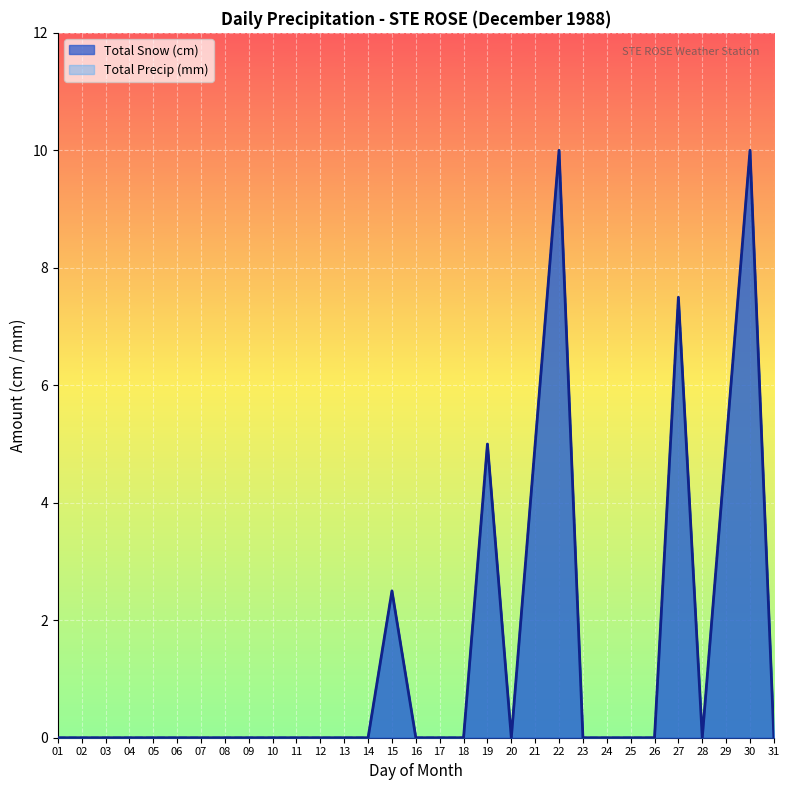

At which label does Total Snow (cm) reach its minimum?

01